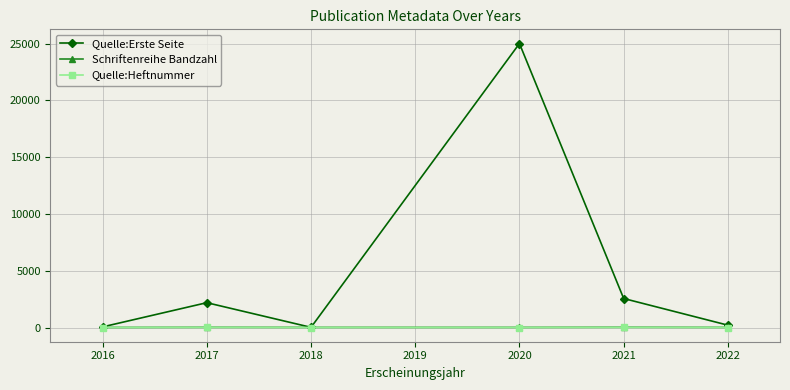

The value of Quelle:Erste Seite at 2021 is 2555. True or false?

True